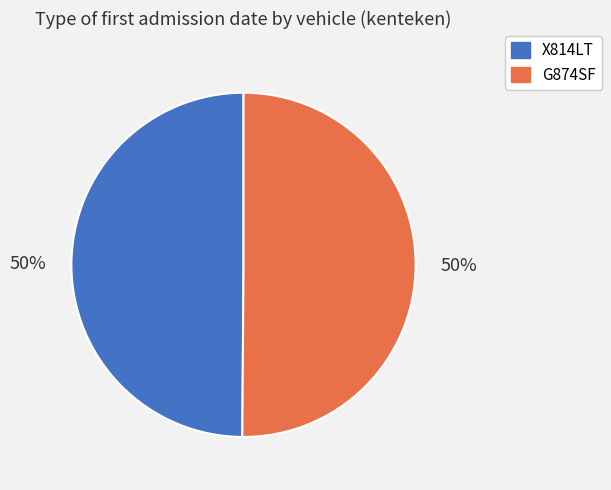

To the nearest percent, what is the combined percentage of G874SF and X814LT?

100%